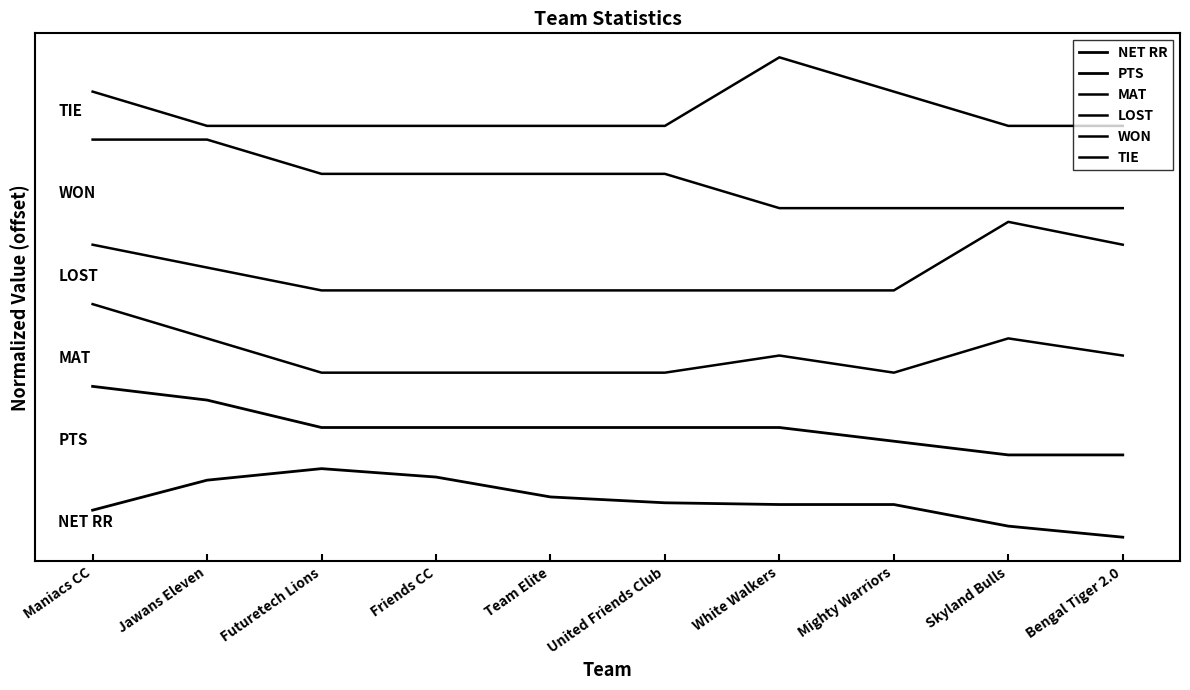

True or false: TIE and NET RR intersect in this chart.

False